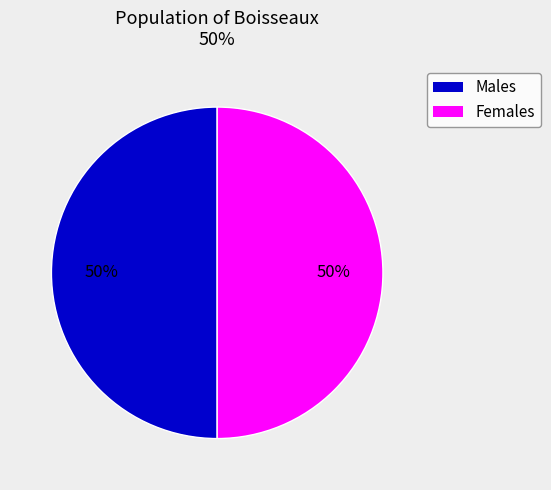

To the nearest percent, what is the average slice percentage?

50%